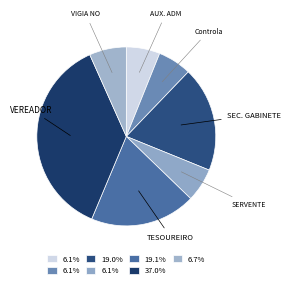

Which category has the smallest portion of the pie?

AUX. ADMINISTRATIVO